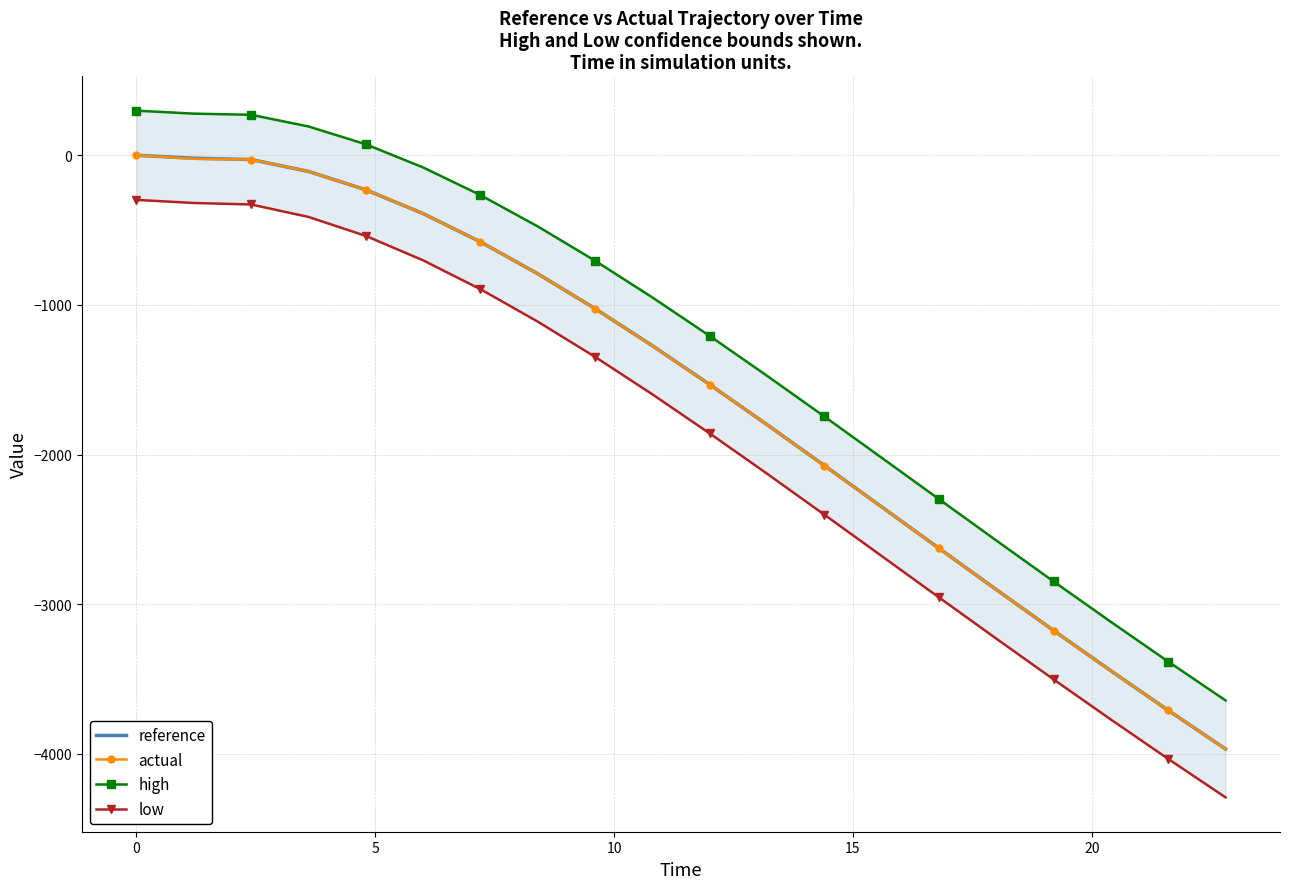

How many lines are shown in the chart?

4